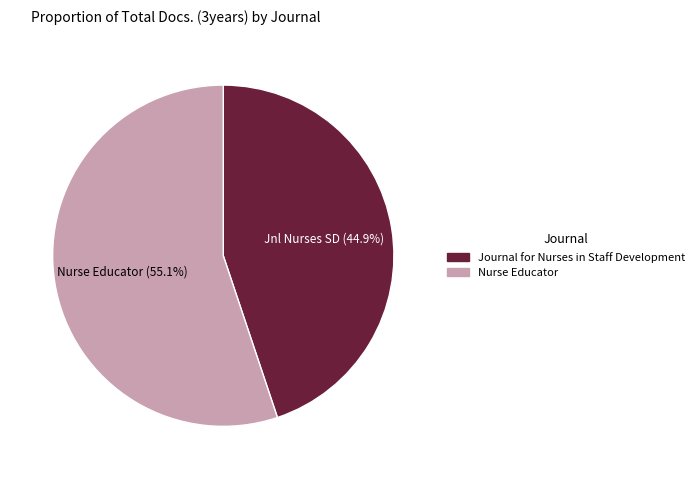

What is the ratio of the value at Nurse Educator to the value at Journal for Nurses in Staff Development?

1.2